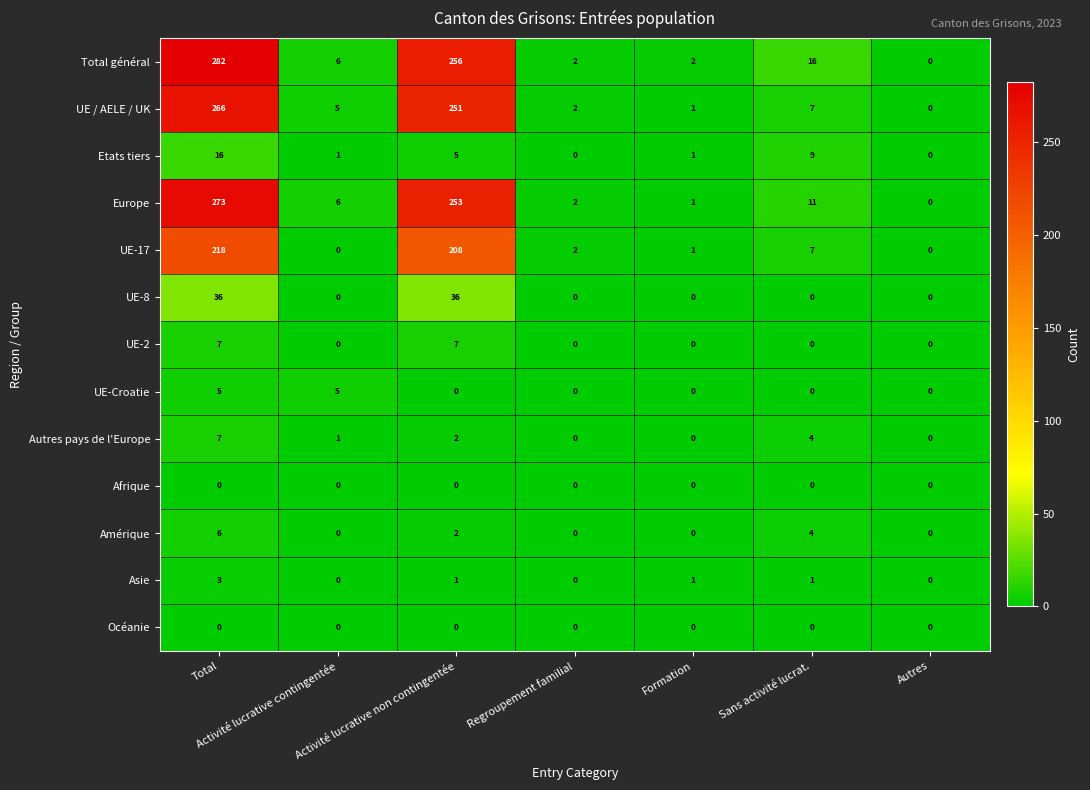

Count the number of data series in this chart.

13